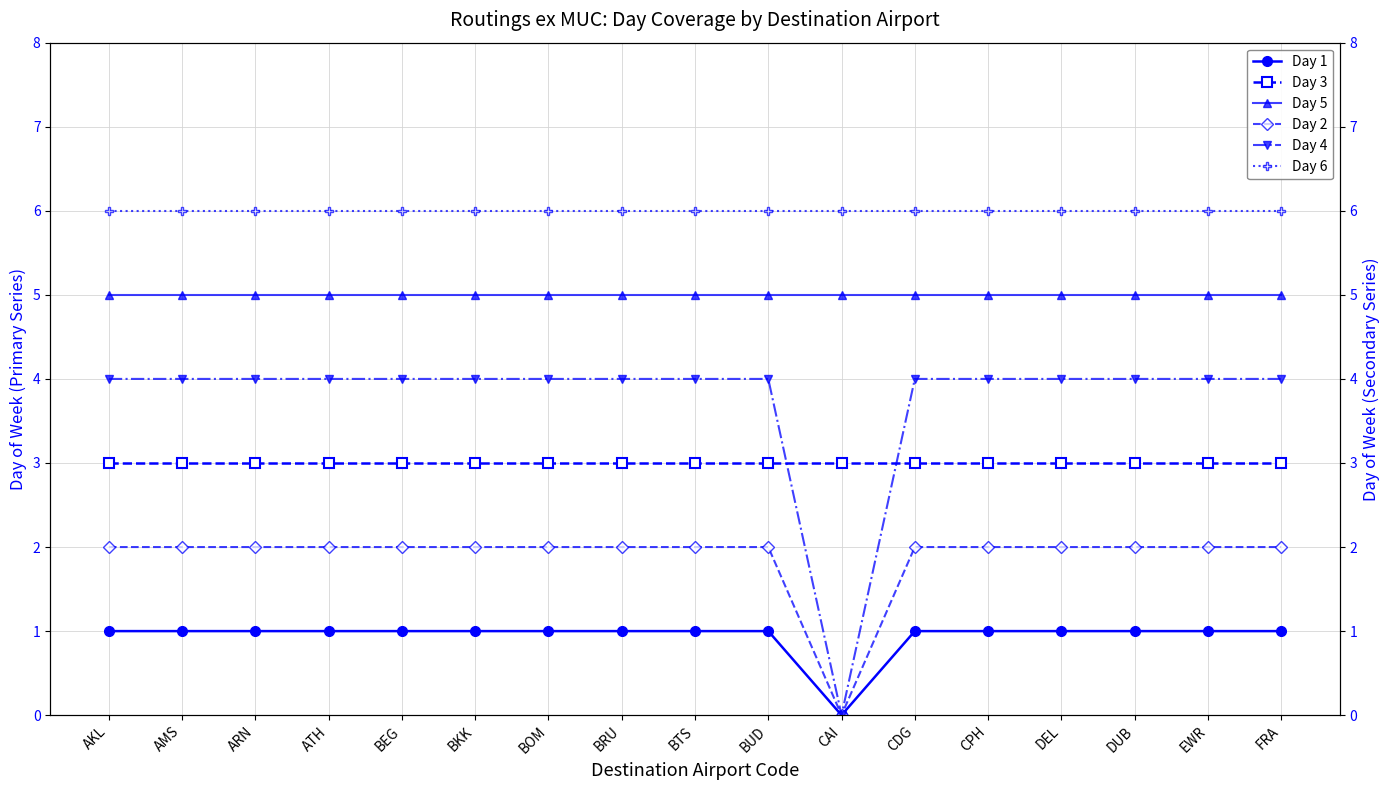

At which label is Day 6 closest to 6?

AKL